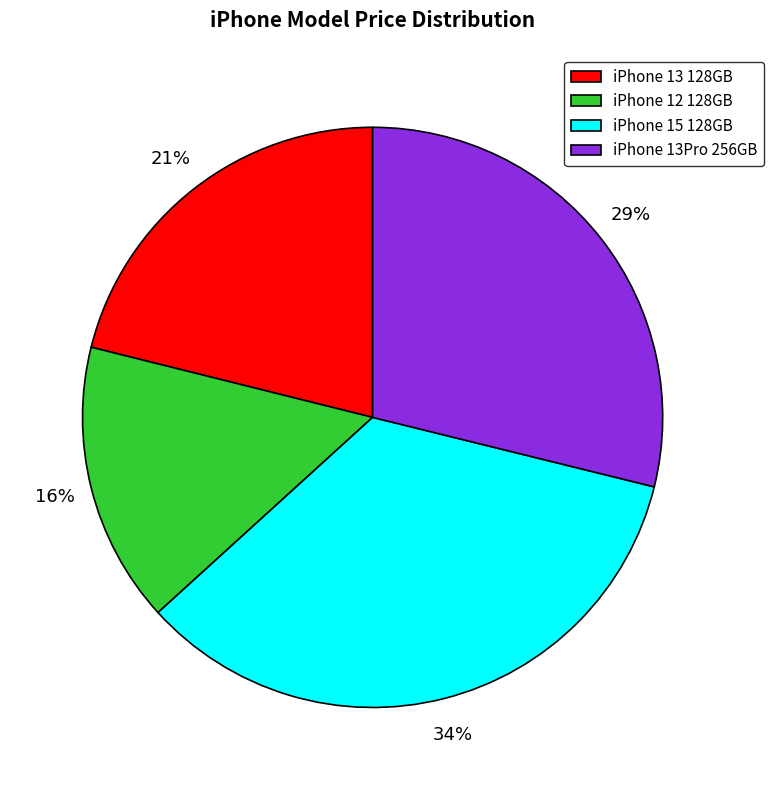

To the nearest percent, what is the difference between the iPhone 13 128GB and iPhone 12 128GB slice percentages?

5%